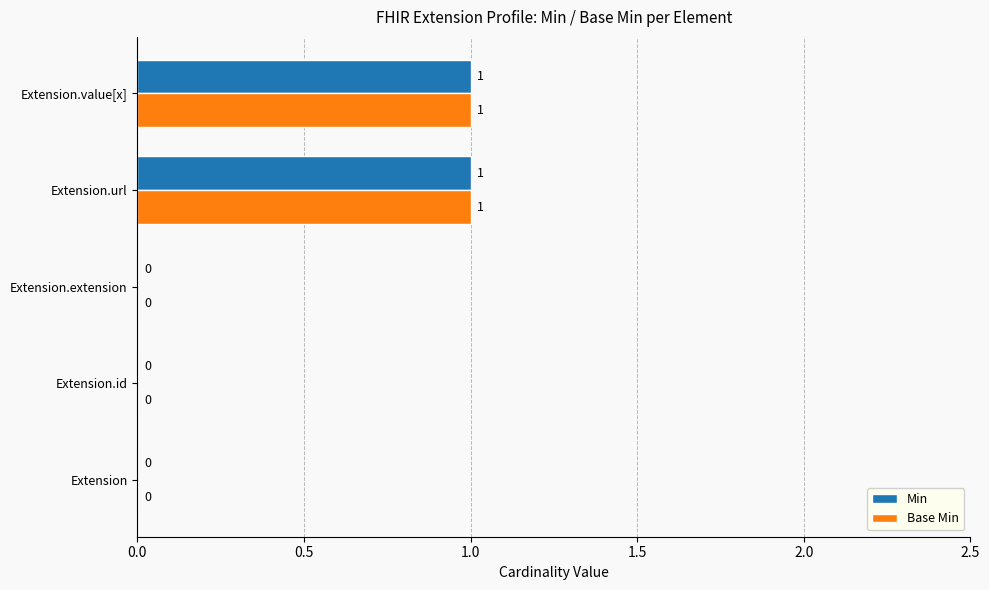

How many categories are shown in the chart?

5